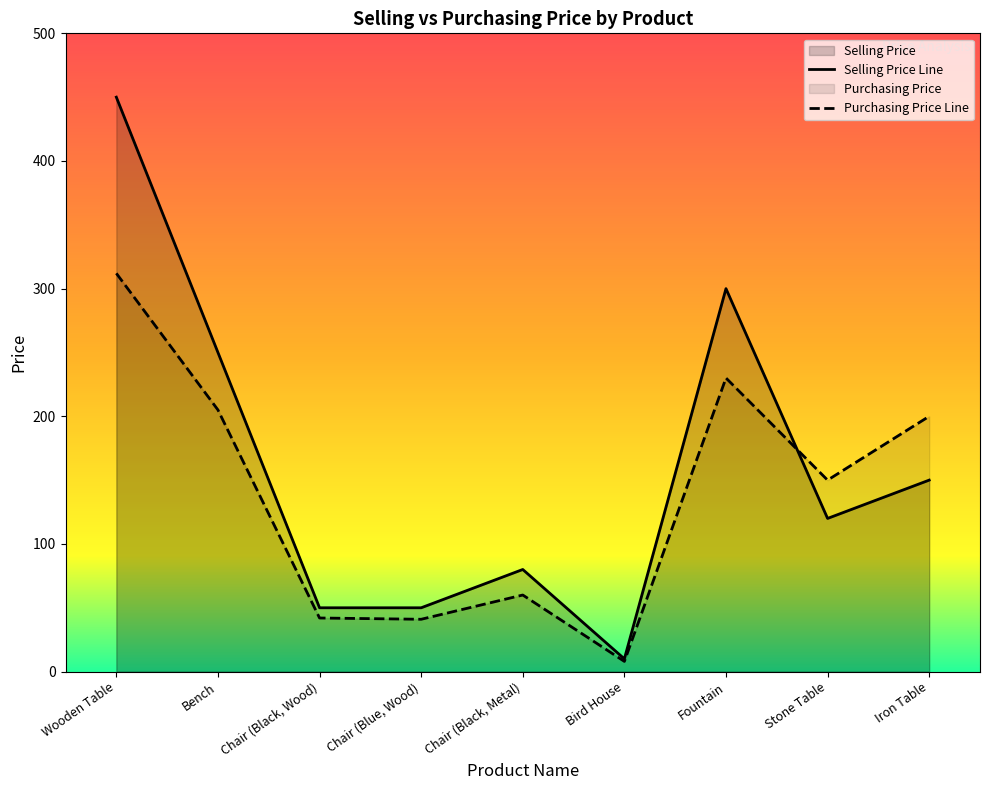

What is the minimum value shown in the chart?

8